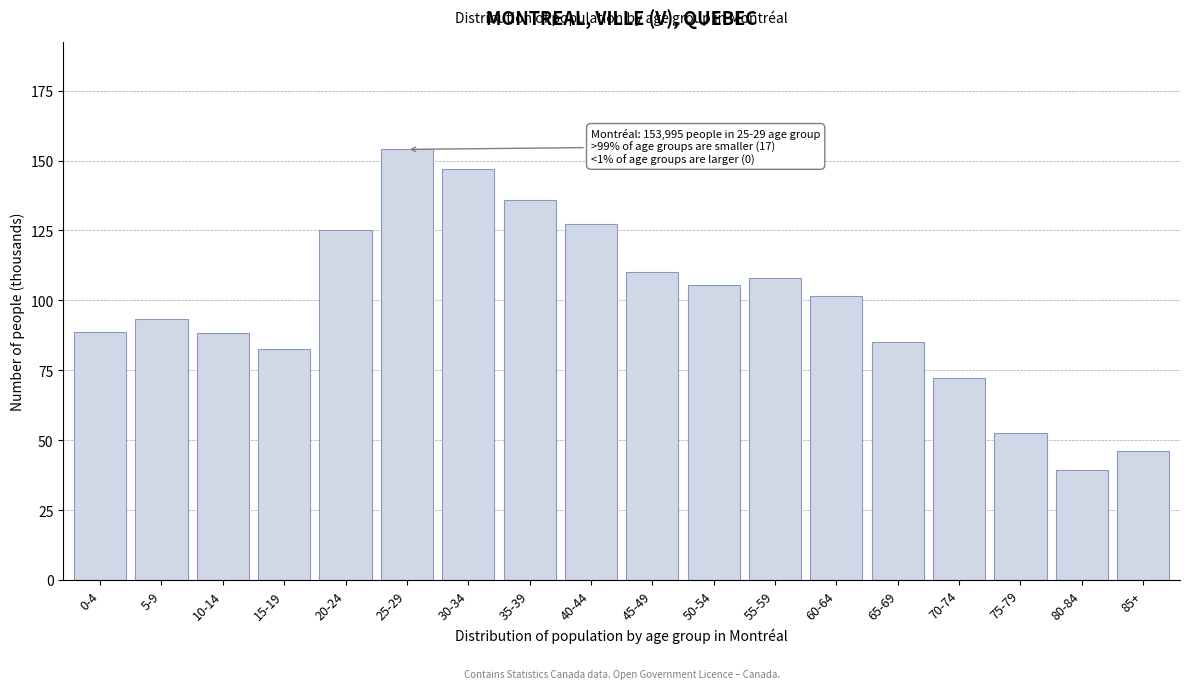

What is the label of the 12th bar from the left?

55-59